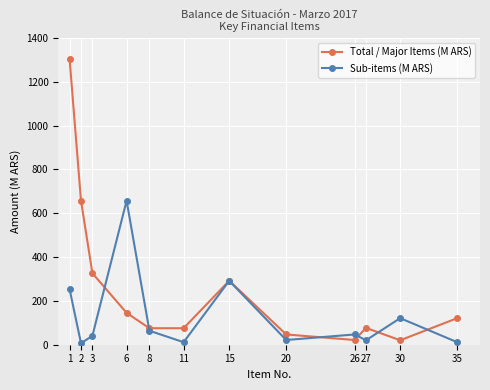

What is the value of the Sub-items (M ARS) point at the 3rd from the left?

40.6